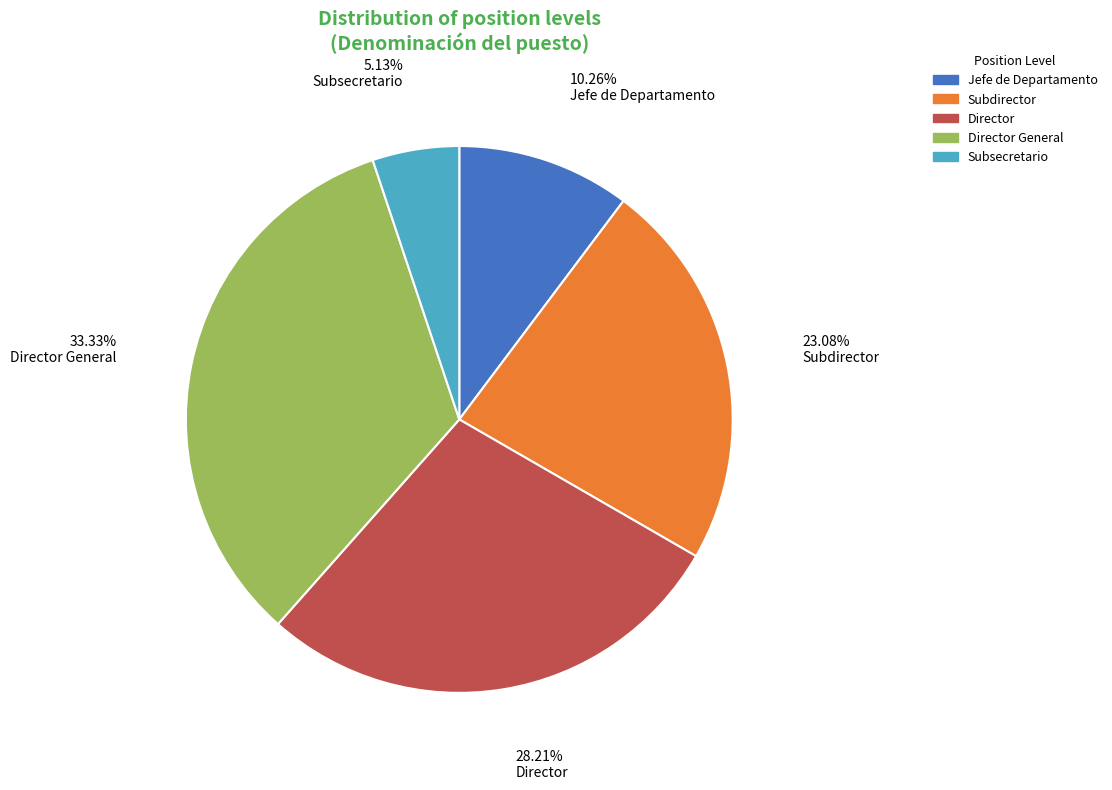

Is there a majority slice in this chart?

No